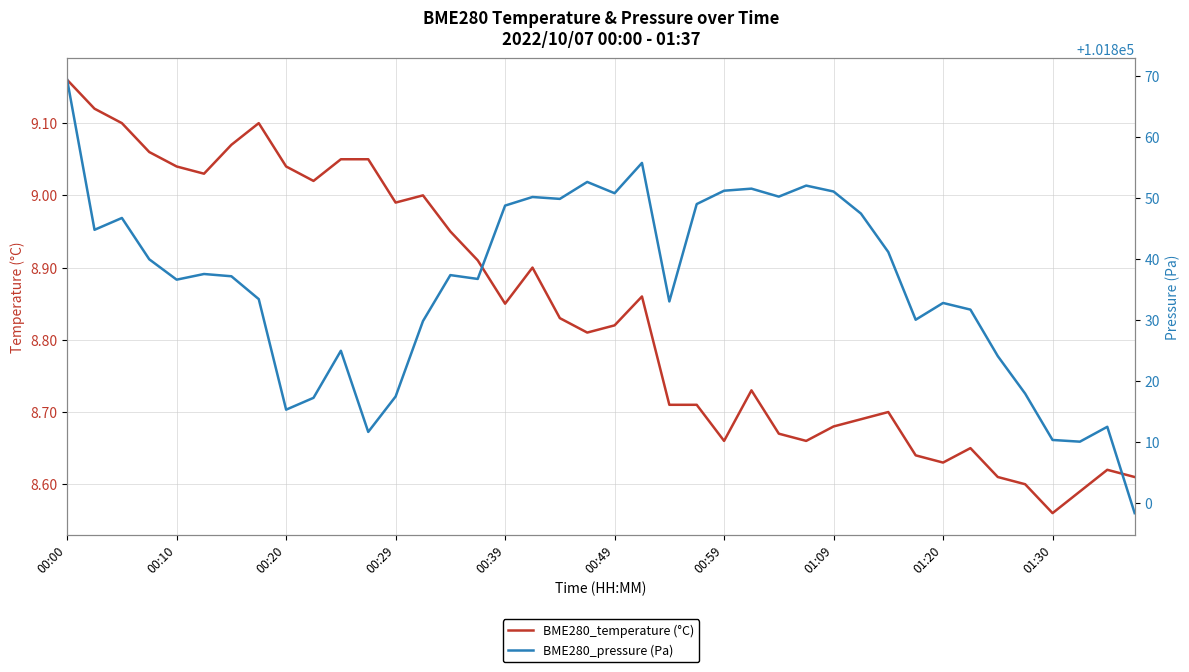

At which label does BME280_temperature (°C) reach its minimum?

01:30